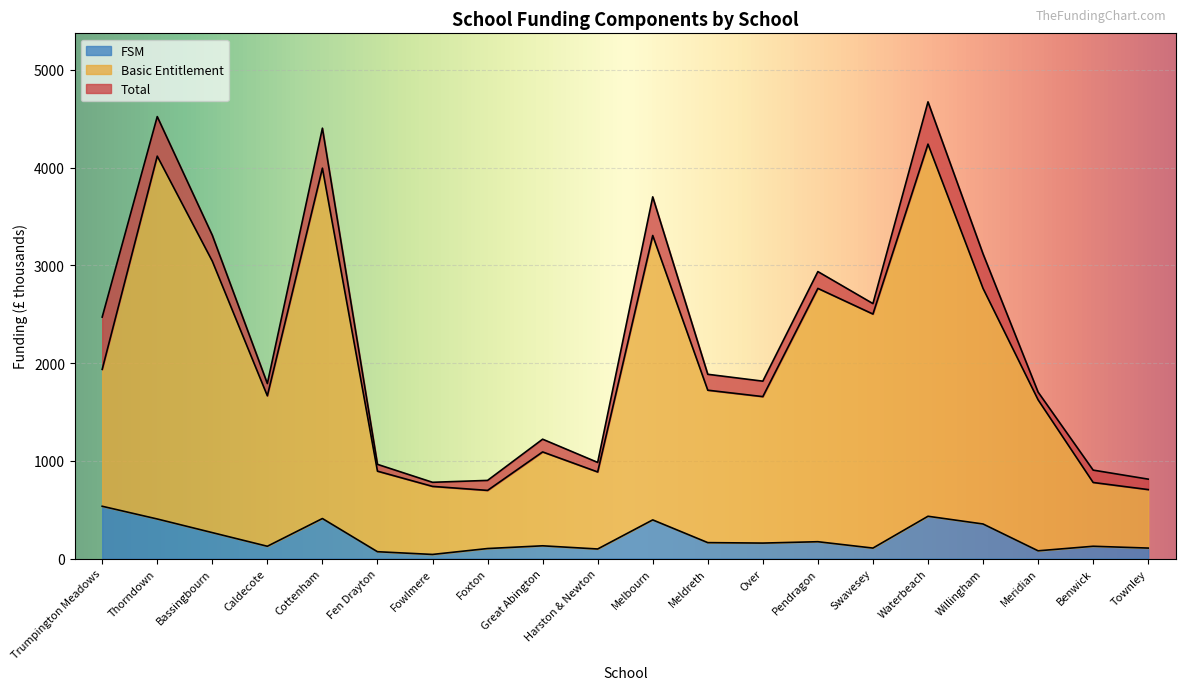

At which category does FSM reach its first local peak?

Cottenham